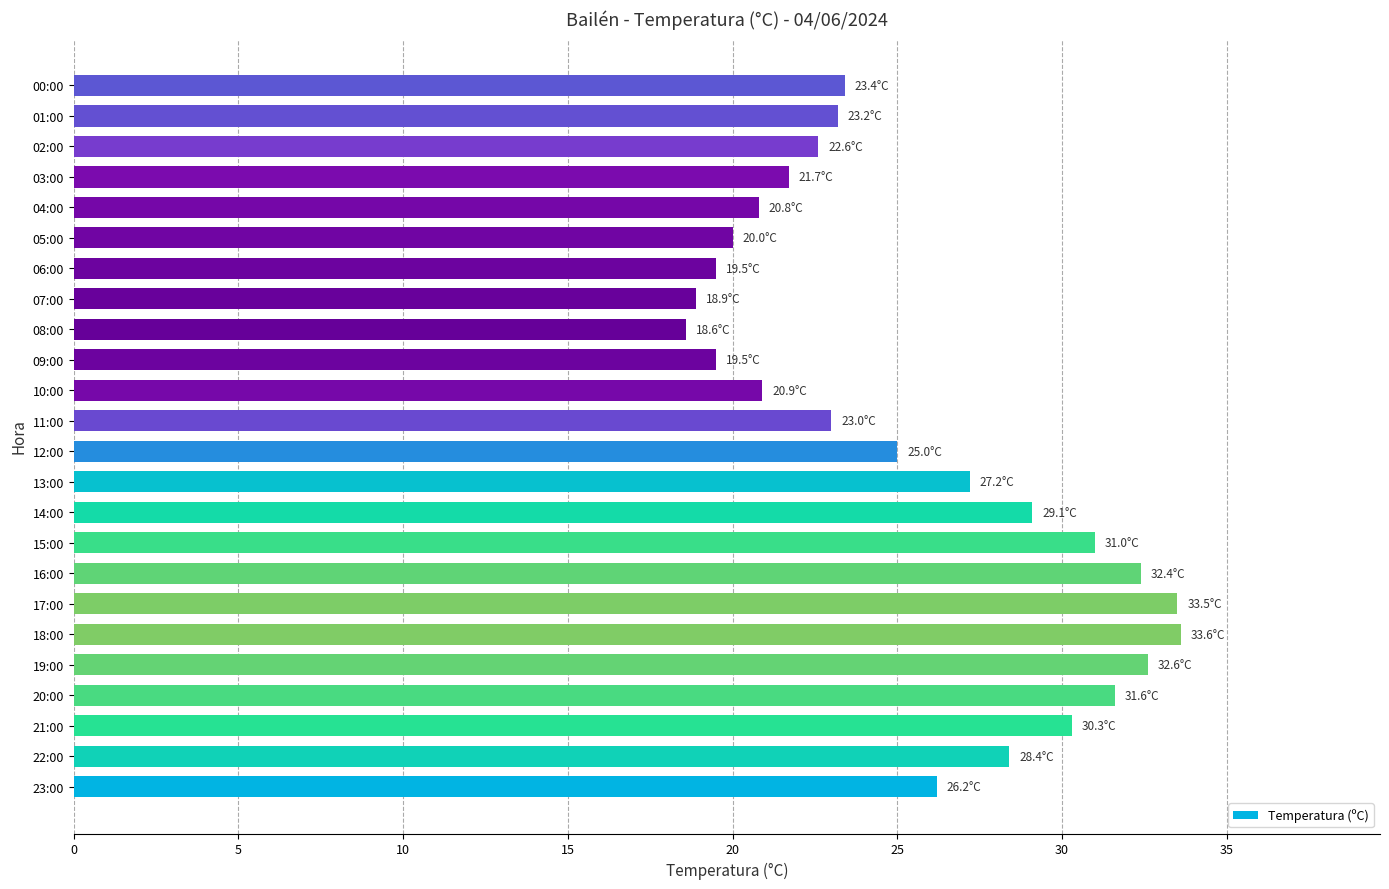

What is the ratio of the value at 11:00 to the value at 21:00?

0.8